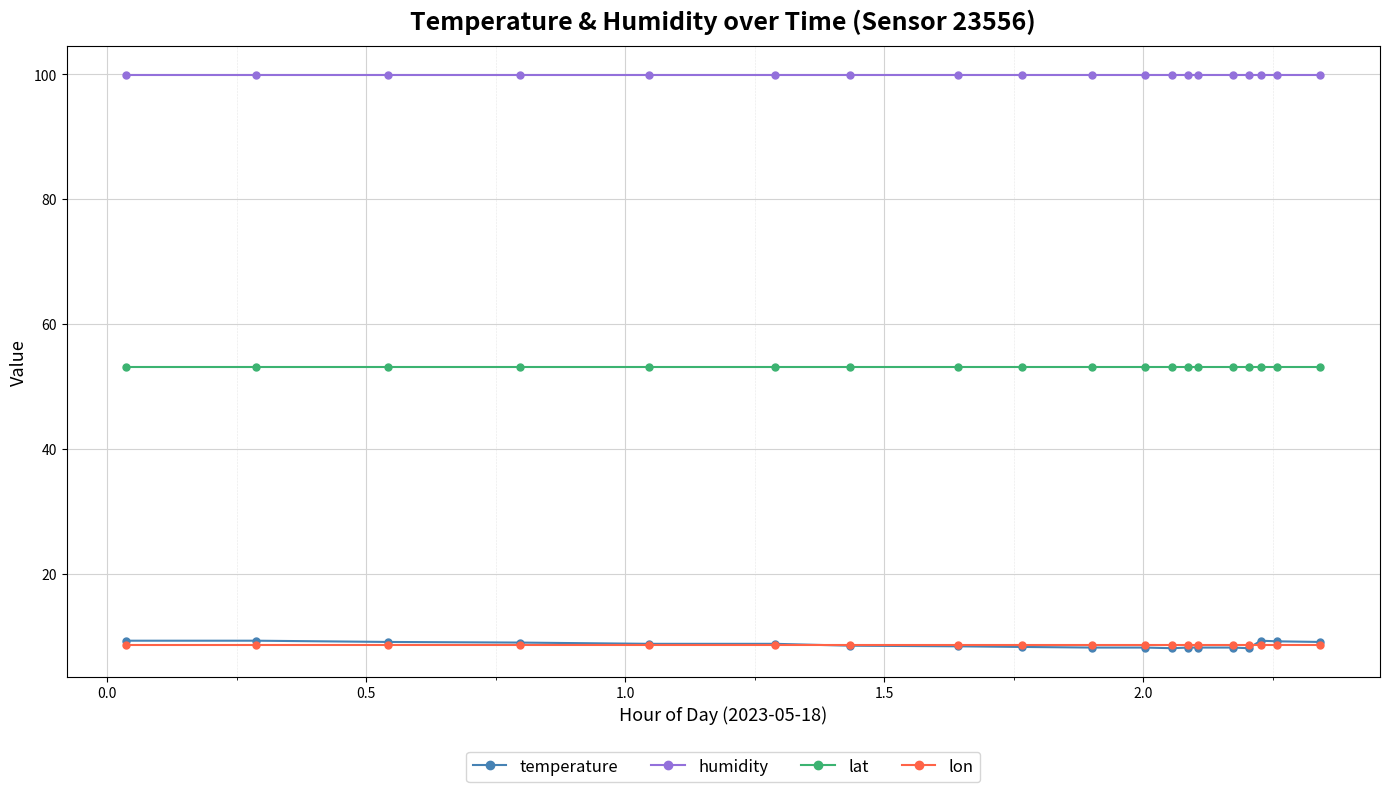

What is the minimum value for temperature?

8.1